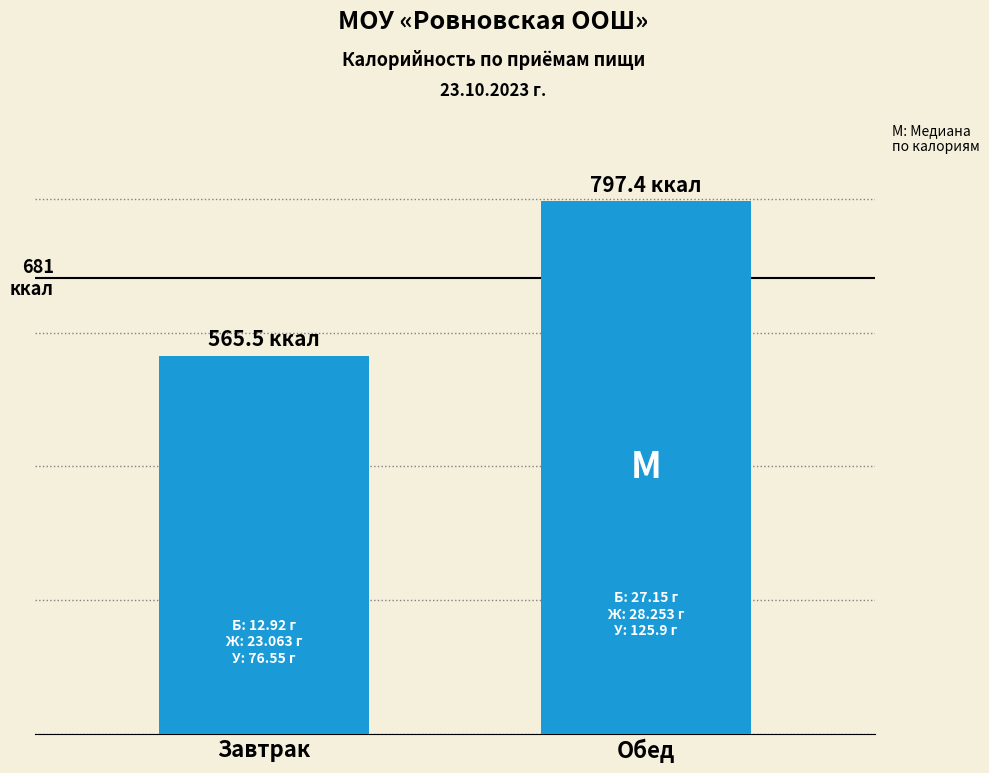

Which has a higher value, Завтрак or Обед?

Обед